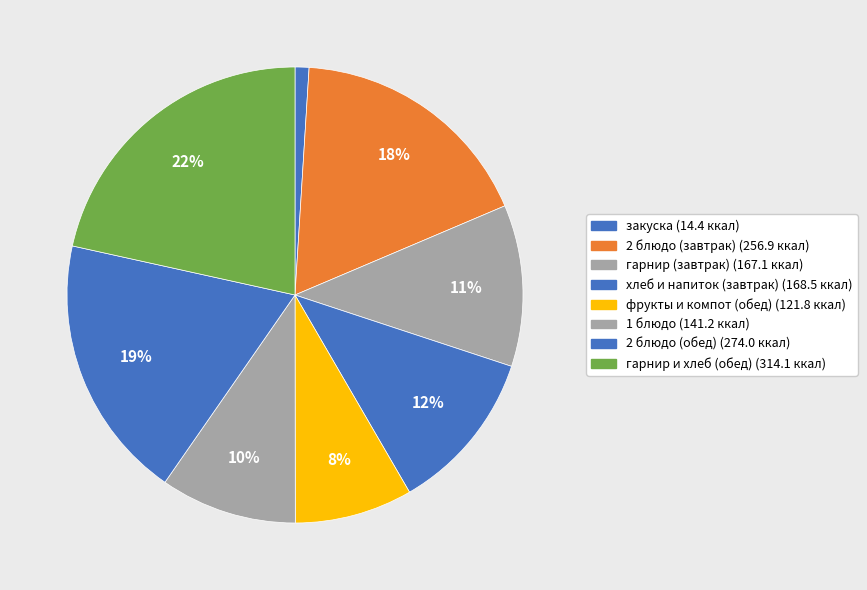

Rank the categories by value from highest to lowest.

гарнир и хлеб (обед), 2 блюдо (обед), 2 блюдо (завтрак), хлеб и напиток (завтрак), гарнир (завтрак), 1 блюдо, фрукты и компот (обед), закуска